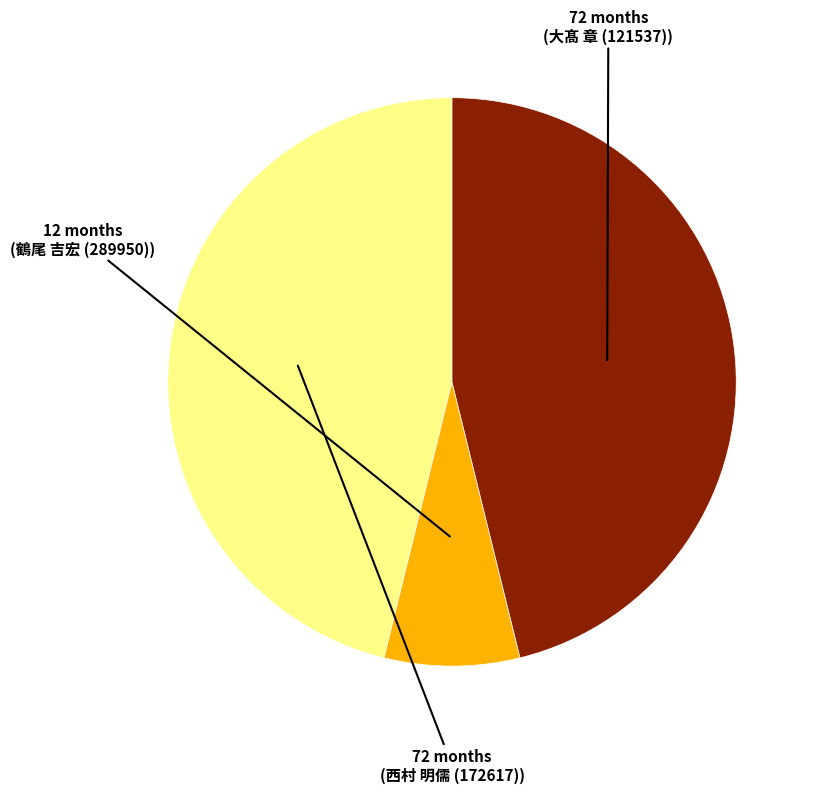

Is there any slice that represents more than half of the pie?

No